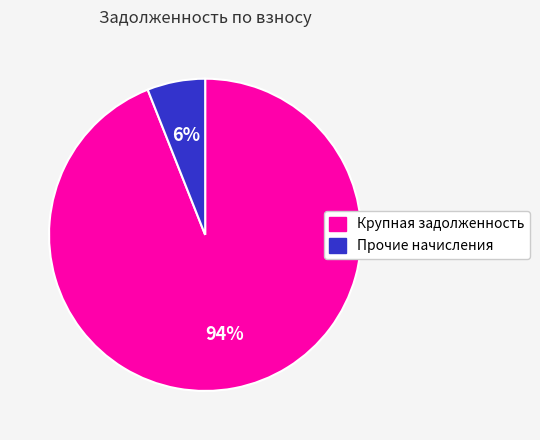

Is there a majority slice in this chart?

Yes